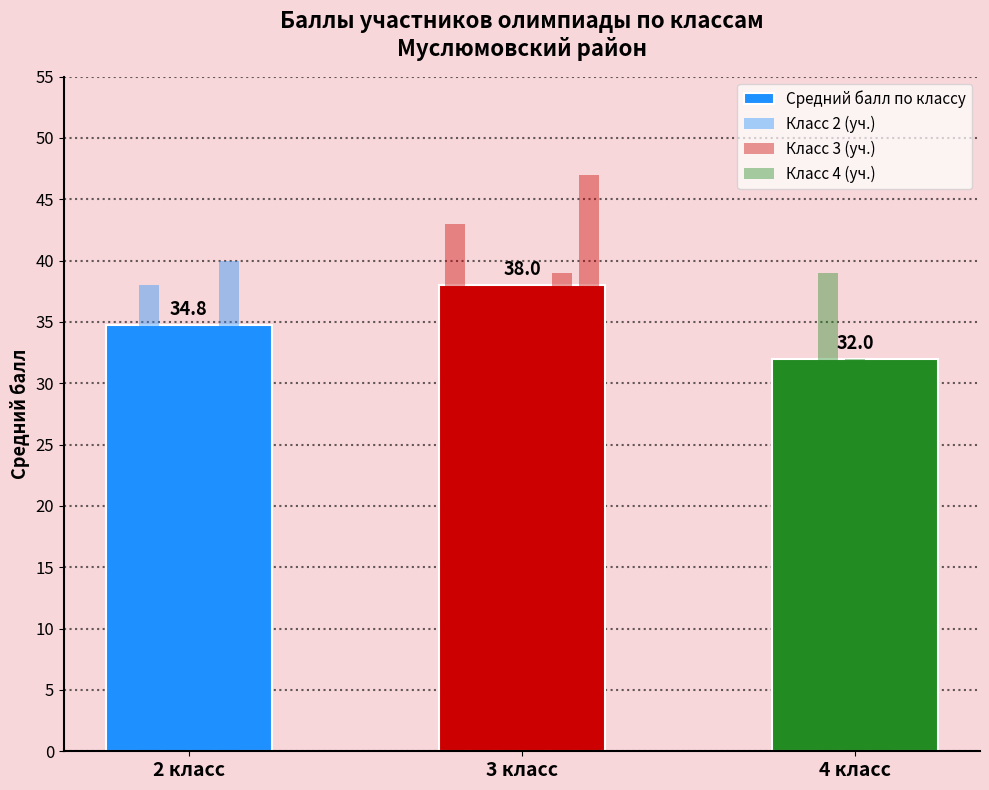

Count the values in the range 32 to 38.

3